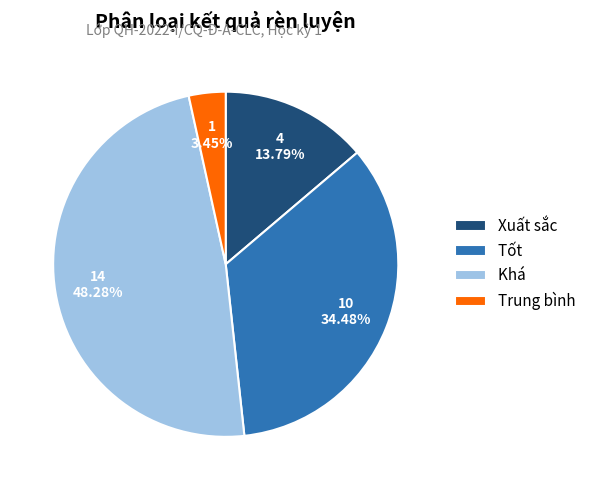

Which slice is the largest?

Khá